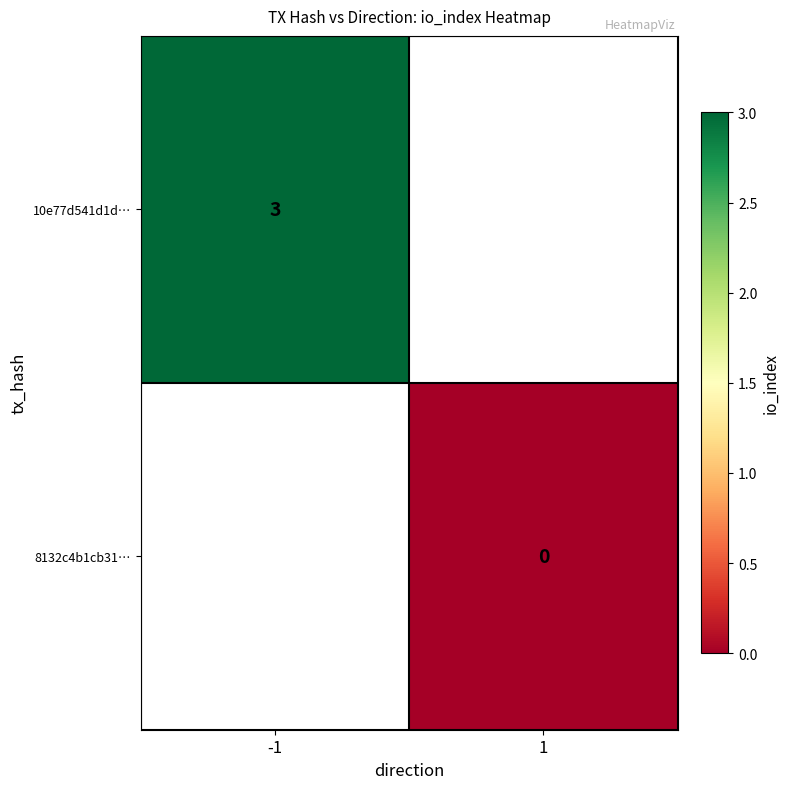

The value of 10e77d541d1d… at -1 is 1. True or false?

False